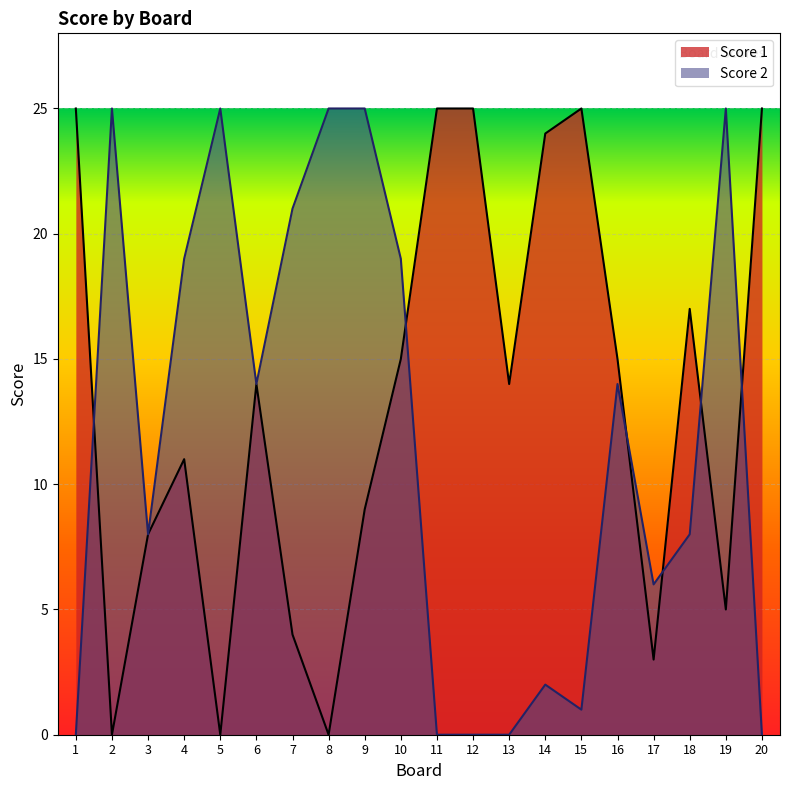

True or false: Score 1 and Score 2 intersect in this chart.

True